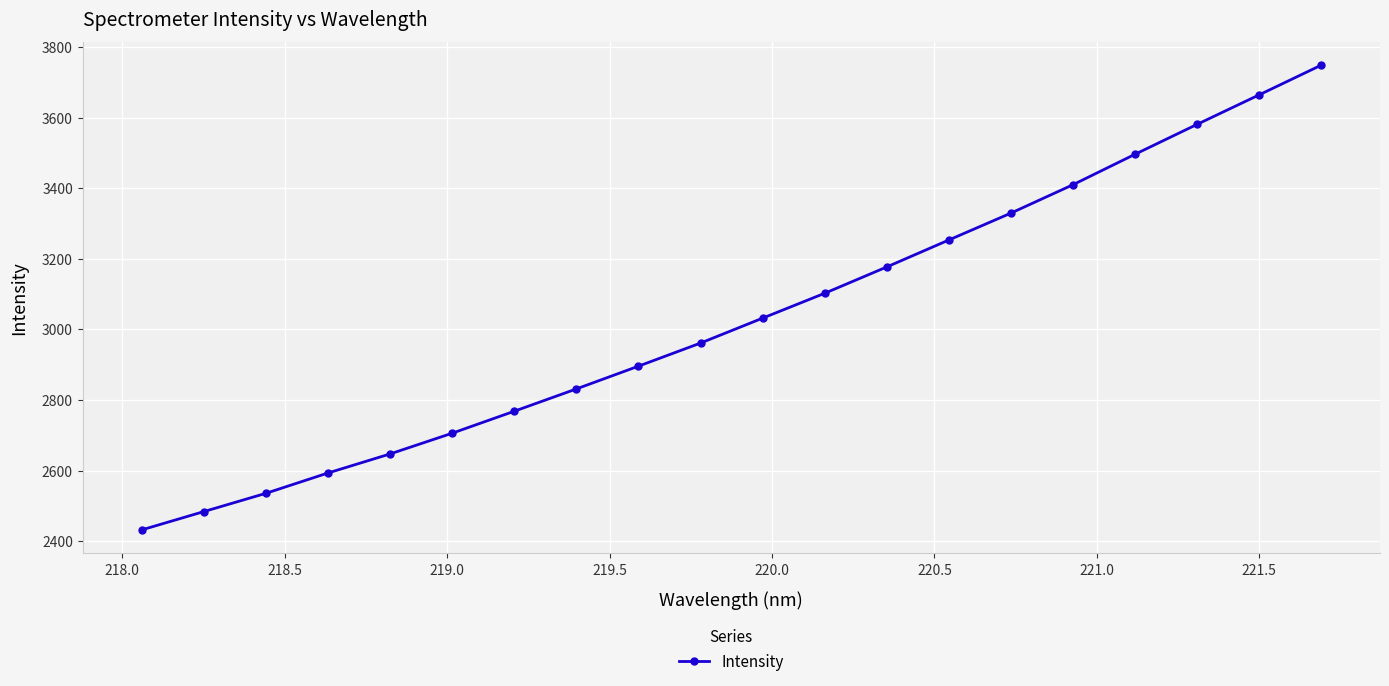

What is the difference between the second highest and second lowest values?

1180.6